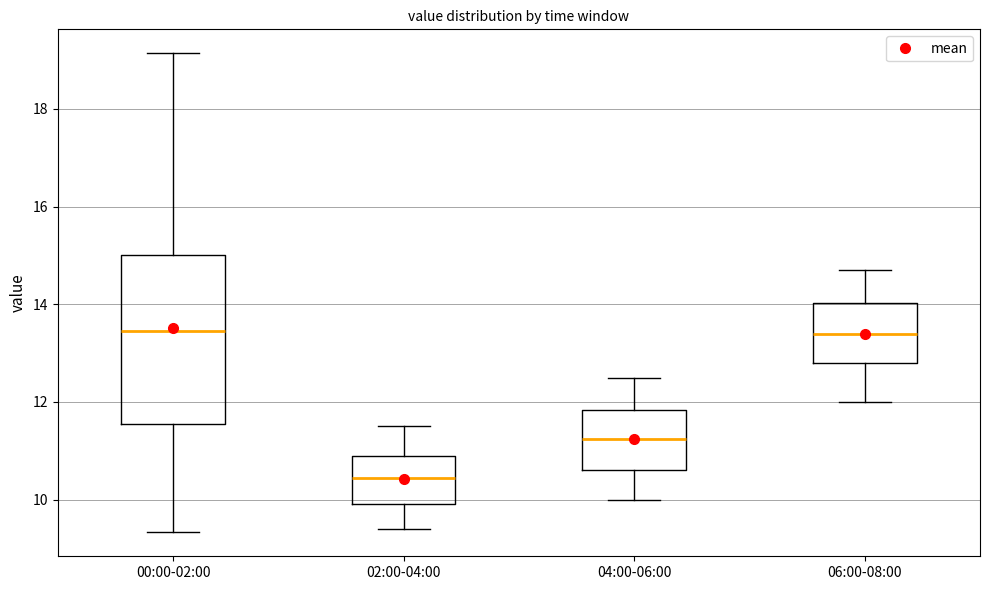

Reading left to right, read every box against the y-axis: the position of its median line, the range the box covers, and the ends of its whiskers. The values are not printed on the chart, so give them approximately, as read against the axis.

00:00-02:00: median 13.4, box 11.6 to 15.0, whiskers 9.4 to 19.2
02:00-04:00: median 10.4, box 10.0 to 11.0, whiskers 9.4 to 11.6
04:00-06:00: median 11.2, box 10.6 to 11.8, whiskers 10.0 to 12.6
06:00-08:00: median 13.4, box 12.8 to 14.0, whiskers 12.0 to 14.8